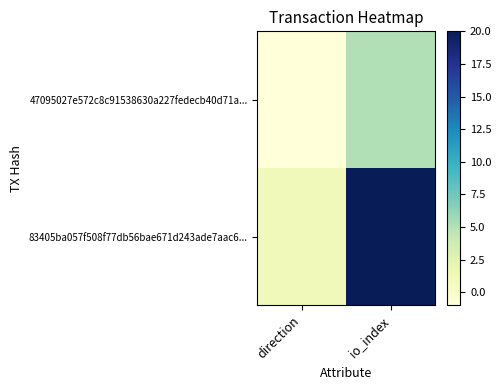

Which has a higher value, direction or io_index?

io_index